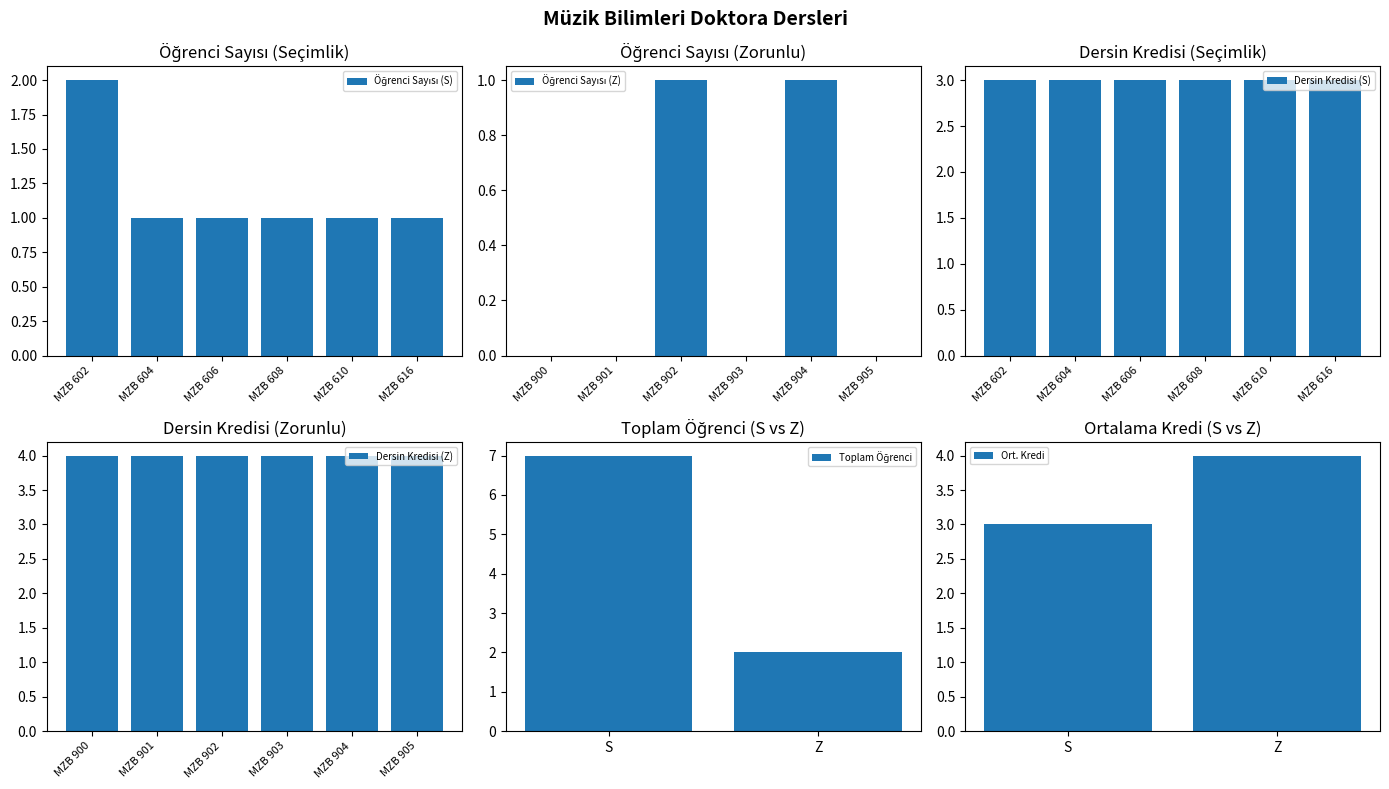

Between MZB 606 and MZB 902, which series saw the biggest shift?

Dersin Kredisi